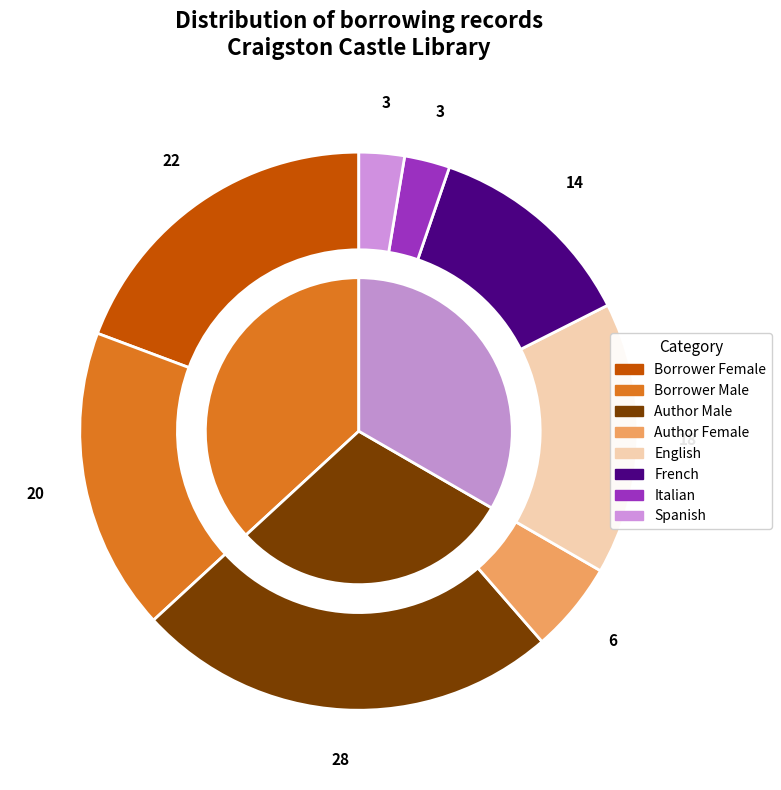

Which has a higher value, French or Borrower Female?

Borrower Female